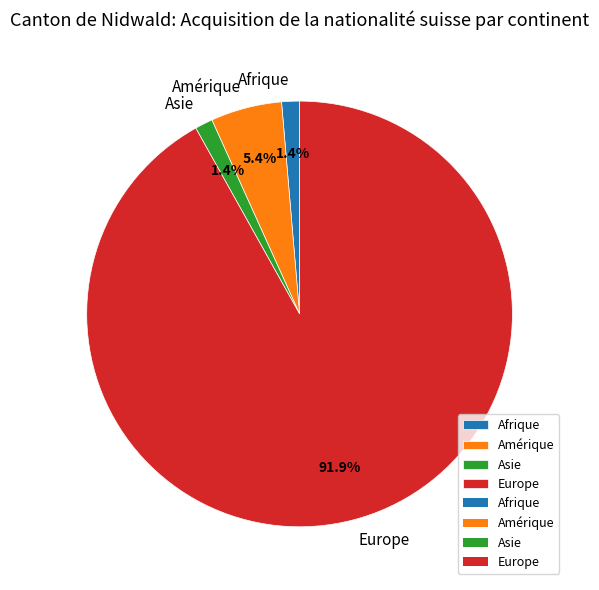

Between Amérique and Asie, which is larger?

Amérique